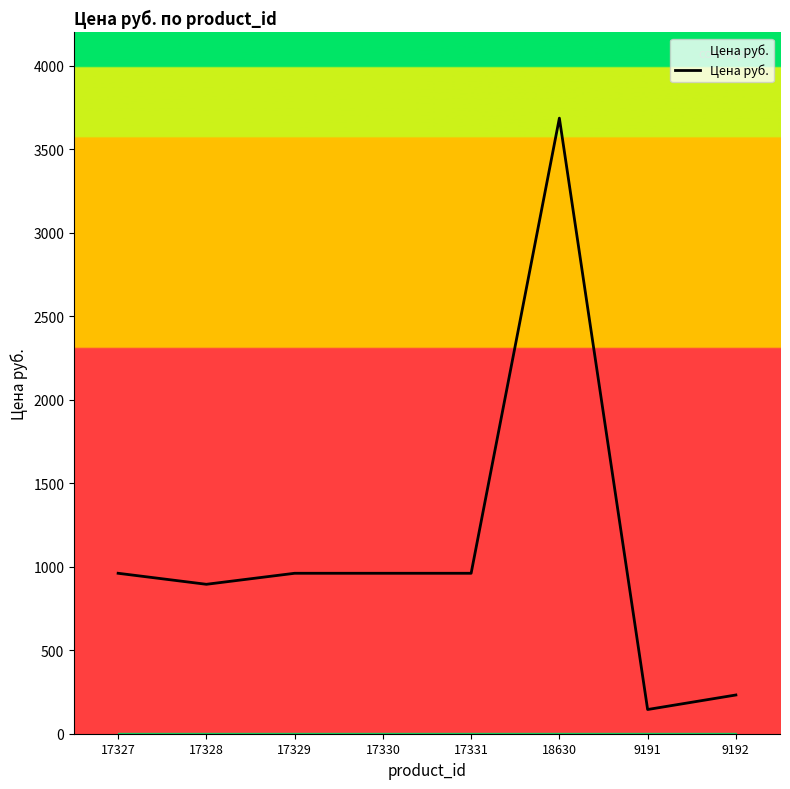

At which category does the data reach its first local valley?

17328